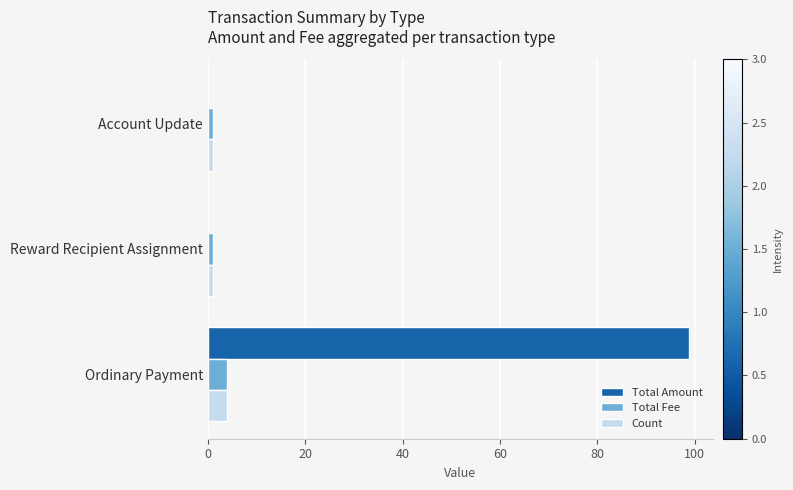

What is the greatest value displayed?

98.8